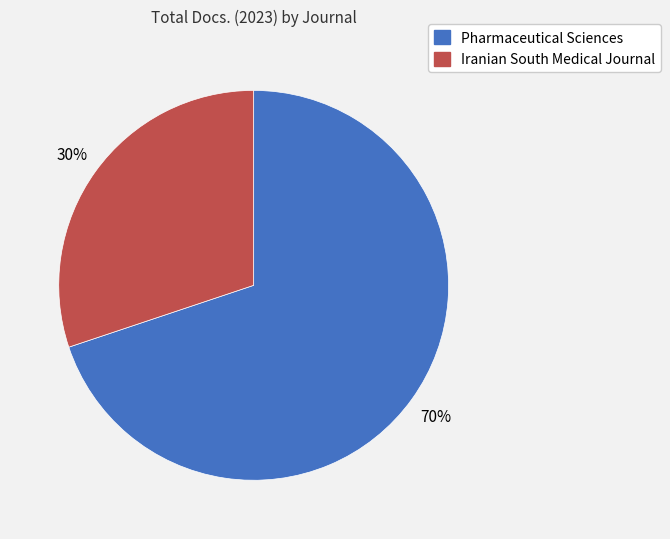

How many slices are in this pie chart?

2